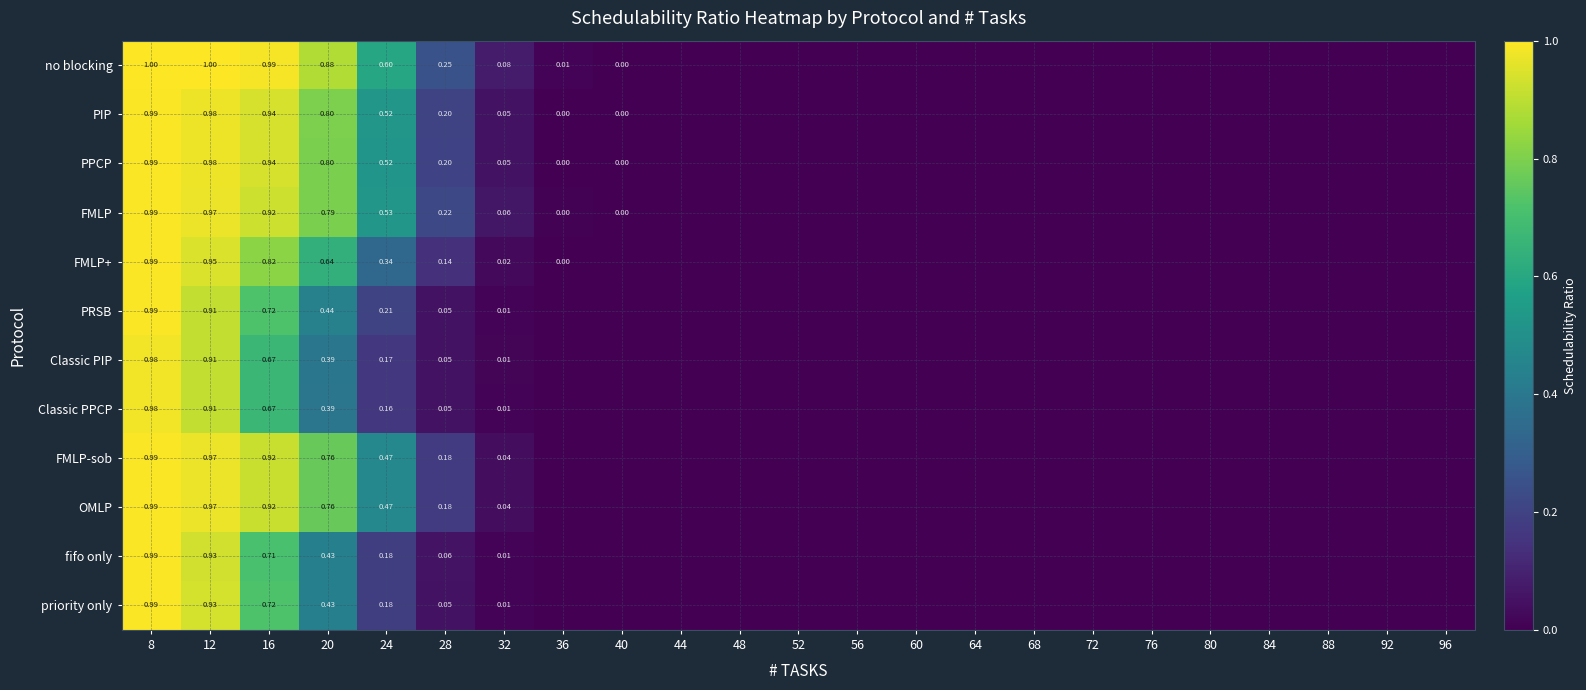

Is it true that Classic PPCP equals 0.0 at 96?

True